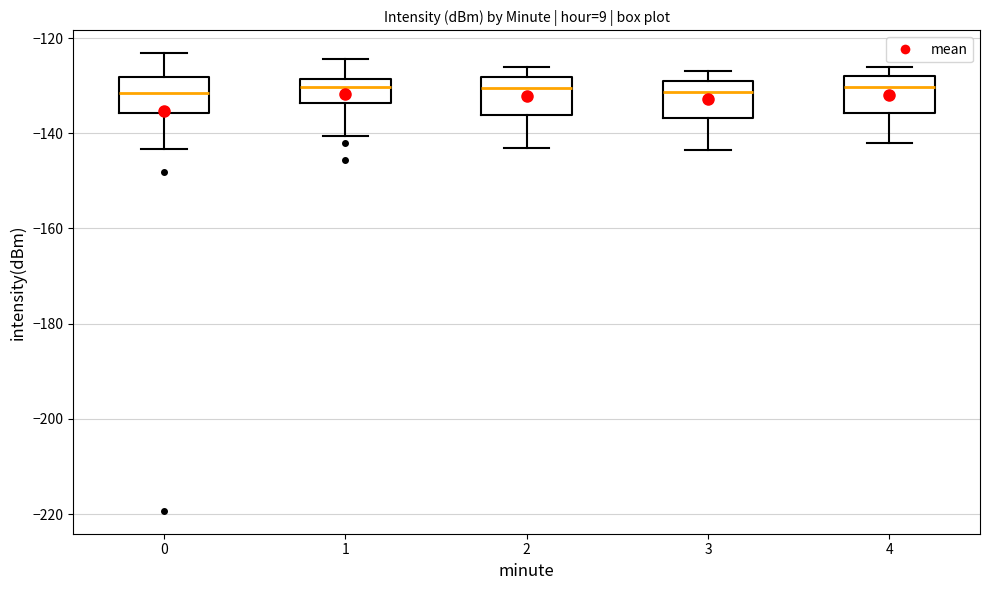

Where does the lower whisker of the box at x = 1 end on the y-axis? The values are not printed on the chart, so give them approximately, as read against the axis.

-140